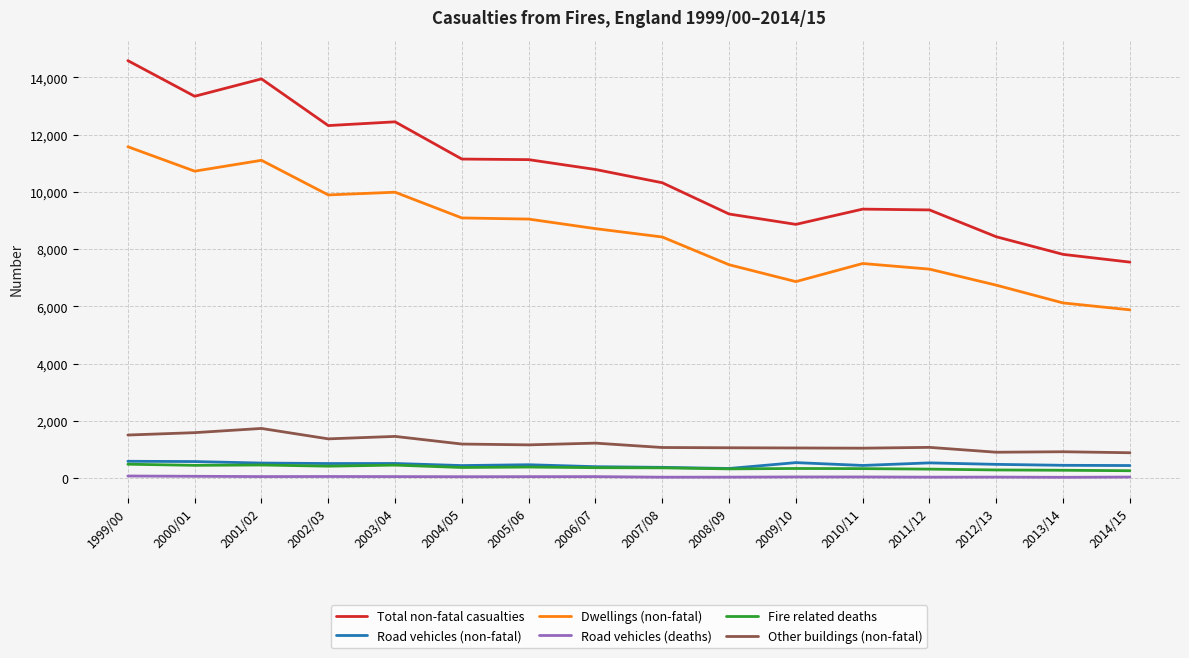

What is the smallest value displayed?

28